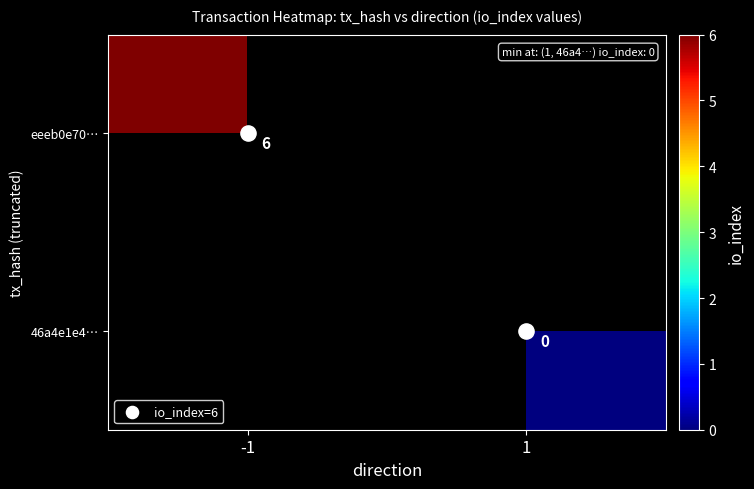

List the series in order of their peak value, highest first.

eeeb0e70…, 46a4e1e4…